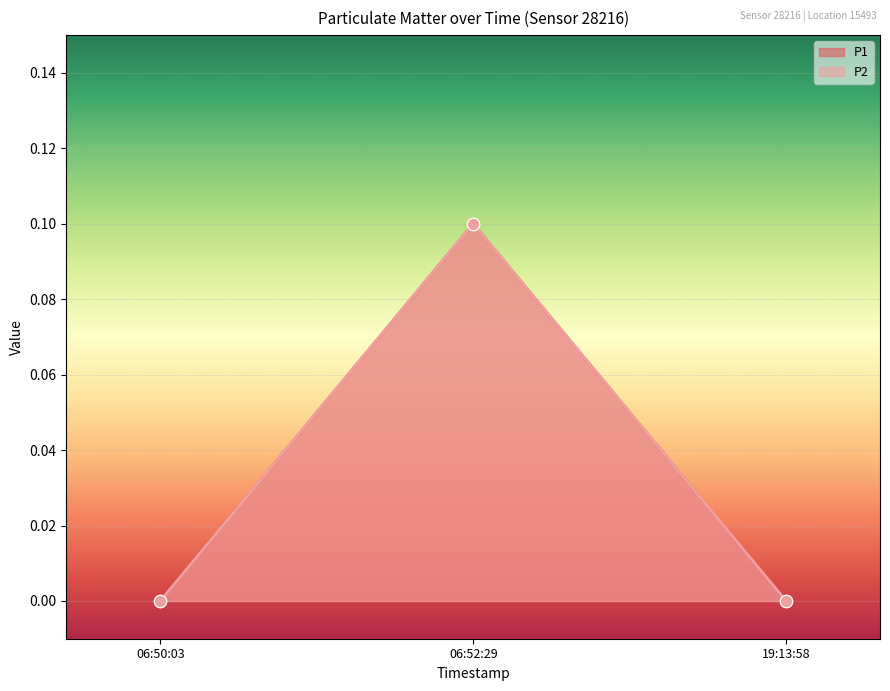

Which series reaches the minimum Y coordinate?

P1